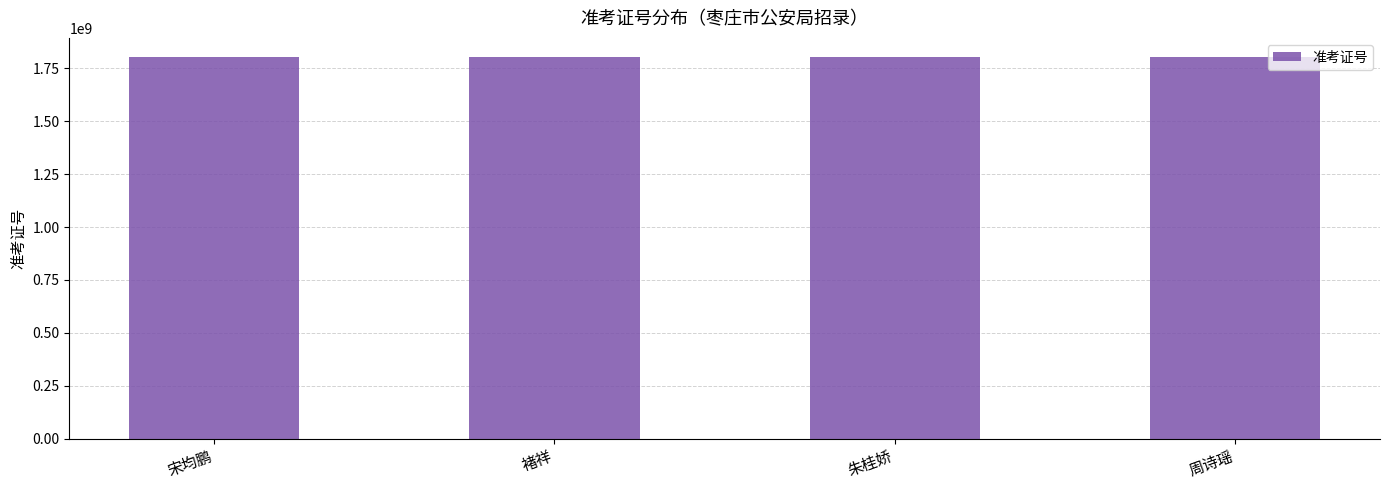

What is the difference between the values at 周诗瑶 and 朱桂娇?

2596